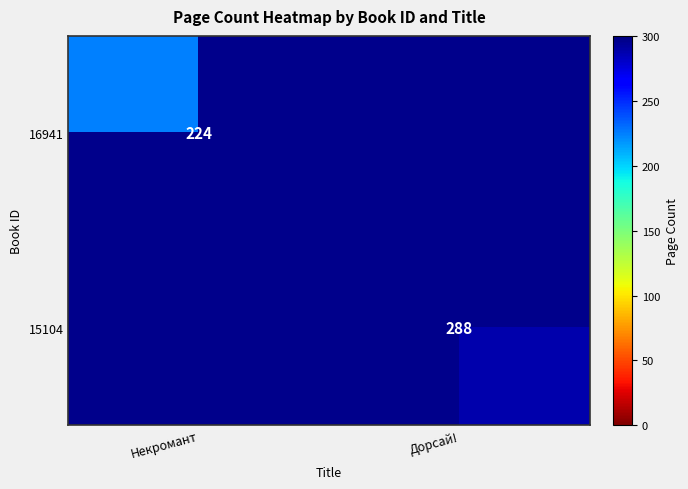

Is it true that 16941 equals 224 at Некромант?

True